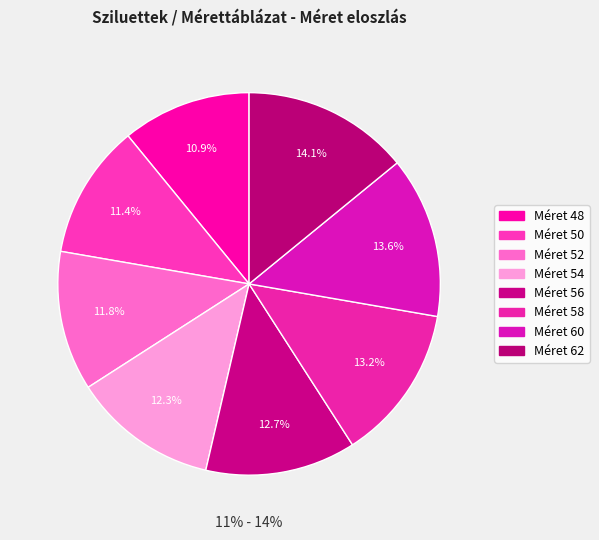

Rank the categories by value from highest to lowest.

62, 60, 58, 56, 54, 52, 50, 48